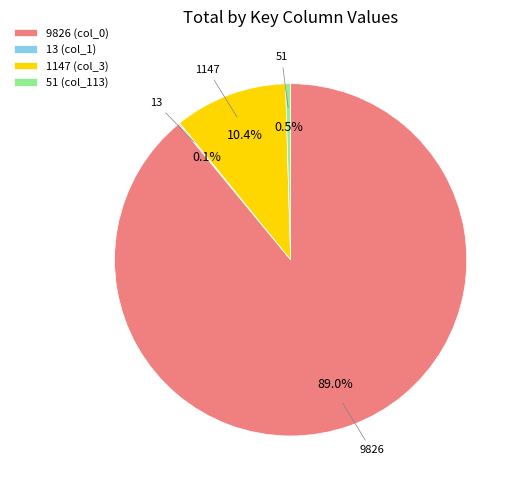

Which category has the biggest portion of the pie?

9826 (col_0)